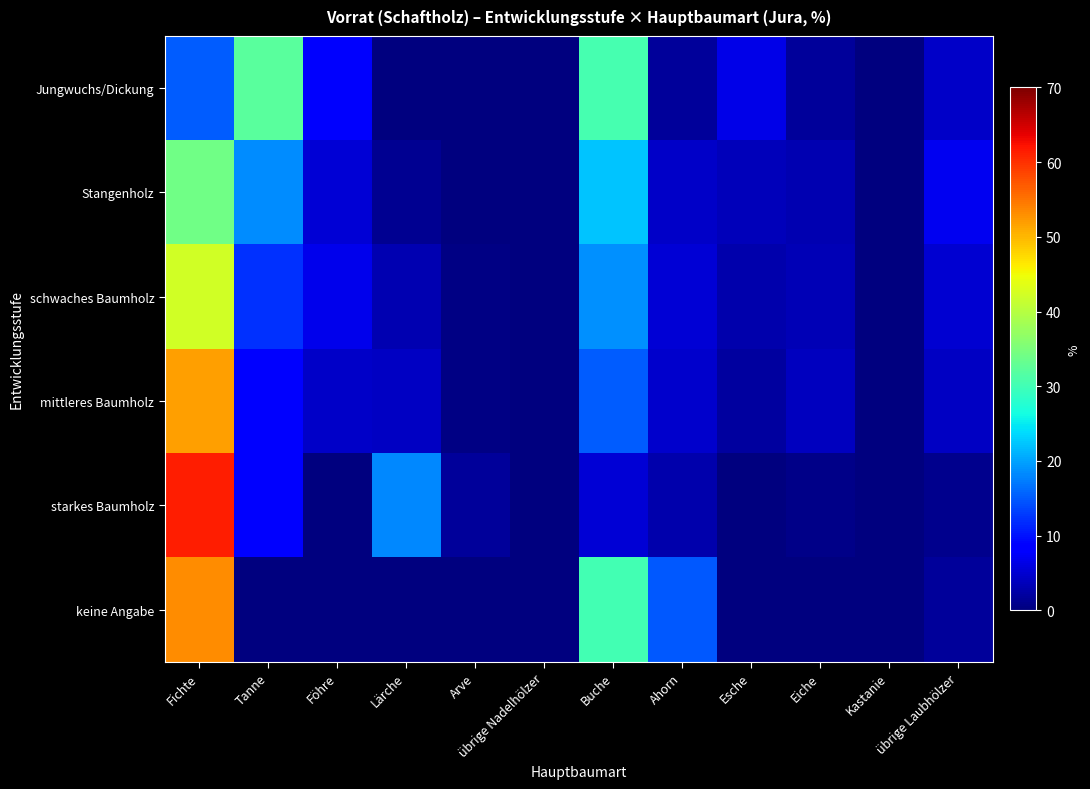

Reading left to right, what are all the values shown in this chart?

Jungwuchs/Dickung: Fichte=15.2	Tanne=32.0	Föhre=7.8	Lärche=0.0	Arve=0.0	übrige Nadelhölzer=0.0	Buche=30.5	Ahorn=1.8	Esche=6.3	Eiche=1.9	Kastanie=0.0	übrige Laubhölzer=4.6
Stangenholz: Fichte=34.1	Tanne=18.5	Föhre=5.2	Lärche=1.2	Arve=0.1	übrige Nadelhölzer=0.0	Buche=22.3	Ahorn=4.5	Esche=3.8	Eiche=3.2	Kastanie=0.0	übrige Laubhölzer=7.1
schwaches Baumholz: Fichte=42.3	Tanne=12.1	Föhre=6.8	Lärche=3.1	Arve=0.3	übrige Nadelhölzer=0.1	Buche=18.7	Ahorn=5.2	Esche=2.9	Eiche=3.5	Kastanie=0.0	übrige Laubhölzer=5.0
mittleres Baumholz: Fichte=51.9	Tanne=8.3	Föhre=4.5	Lärche=4.2	Arve=0.5	übrige Nadelhölzer=0.2	Buche=15.2	Ahorn=4.8	Esche=2.1	Eiche=4.1	Kastanie=0.0	übrige Laubhölzer=4.2
starkes Baumholz: Fichte=61.5	Tanne=8.8	Föhre=0.0	Lärche=18.2	Arve=1.8	übrige Nadelhölzer=0.0	Buche=5.2	Ahorn=2.8	Esche=0.2	Eiche=0.6	Kastanie=0.0	übrige Laubhölzer=0.9
keine Angabe: Fichte=53.2	Tanne=0.0	Föhre=0.0	Lärche=0.0	Arve=0.0	übrige Nadelhölzer=0.0	Buche=30.3	Ahorn=14.8	Esche=0.0	Eiche=0.0	Kastanie=0.0	übrige Laubhölzer=1.7